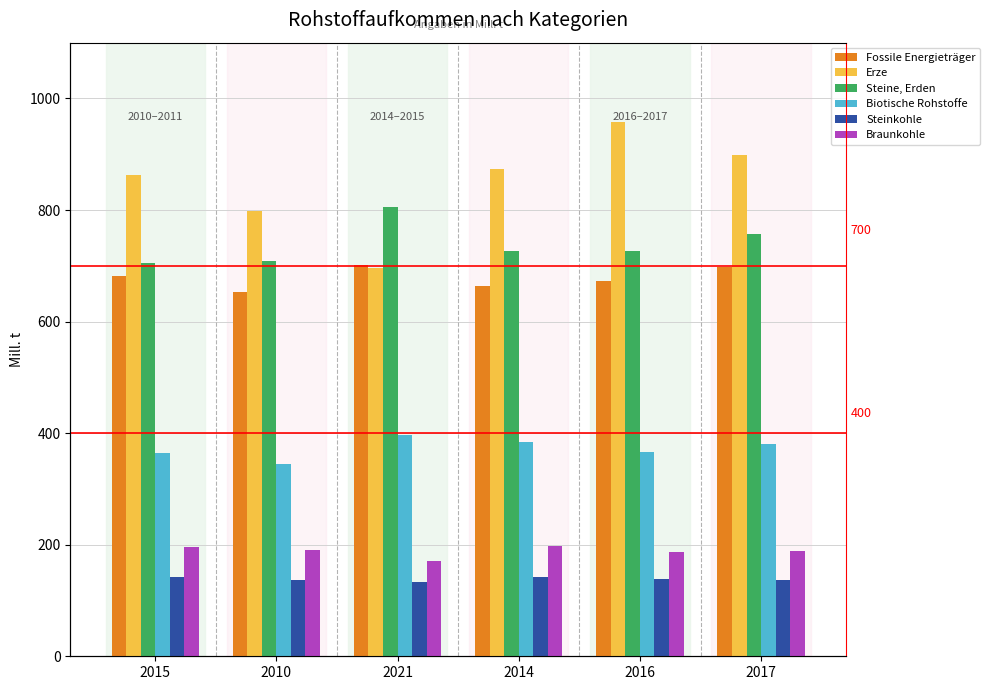

Which series has the largest range (max minus min)?

Erze